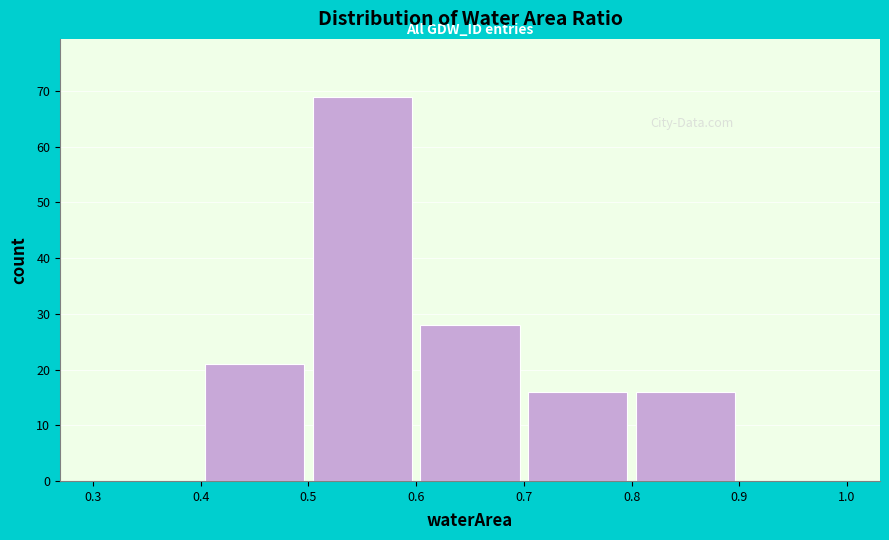

Reading left to right, list every bar in this chart as the range it spans on the x-axis followed by its height. The values are not printed on the chart, so give them approximately, as read against the axis.

0.3 to 0.4: 0
0.4 to 0.5: 21
0.5 to 0.6: 69
0.6 to 0.7: 28
0.7 to 0.8: 16
0.8 to 0.9: 16
0.9 to 1.0: 0